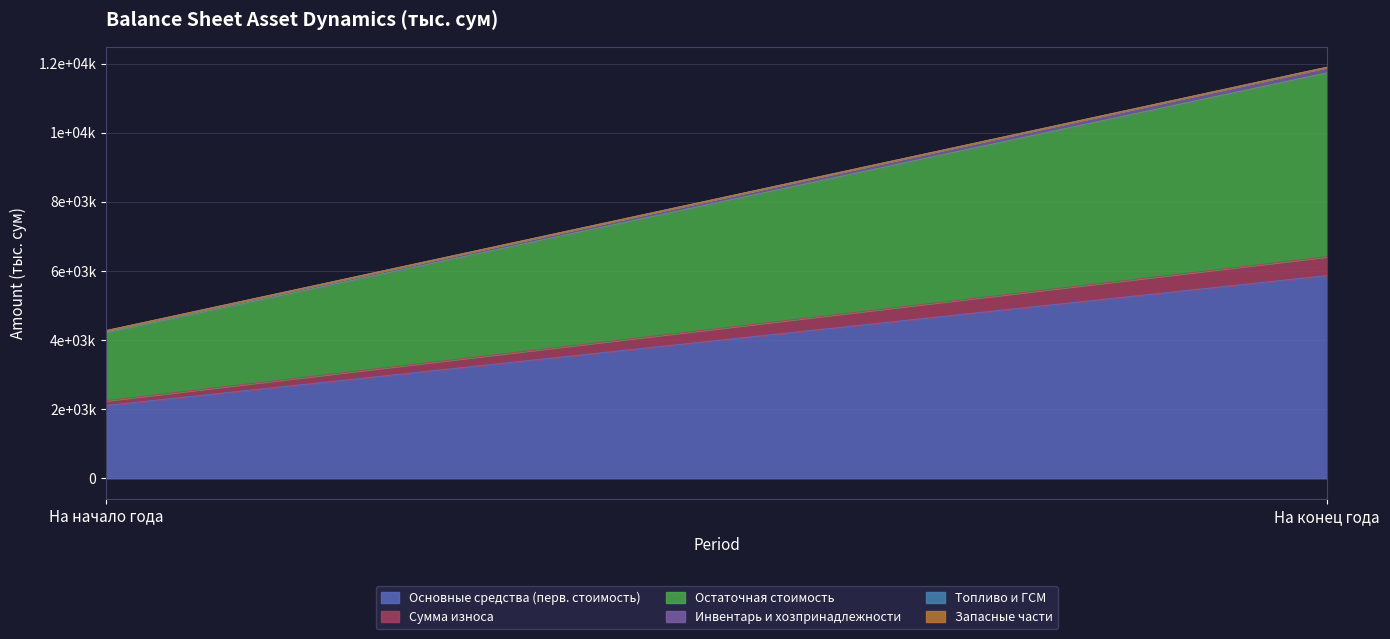

What is the average value of the Топливо и ГСМ series?

526.9